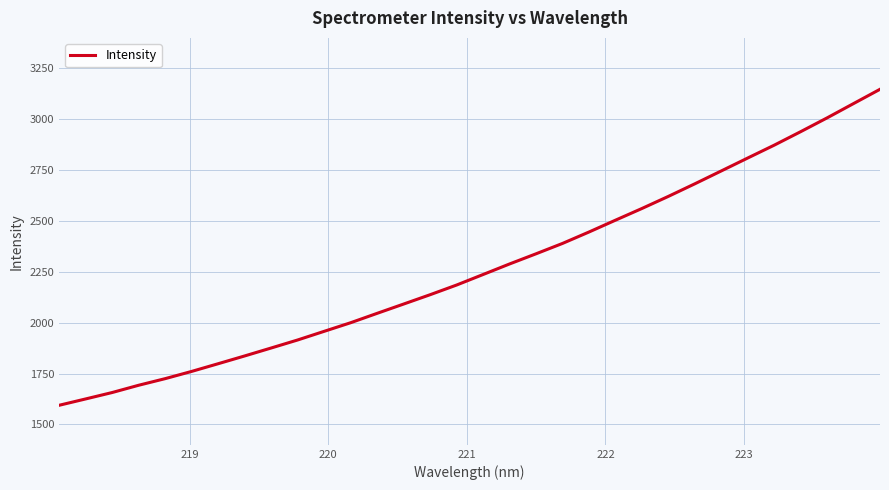

What is the maximum value shown in the chart?

3147.4